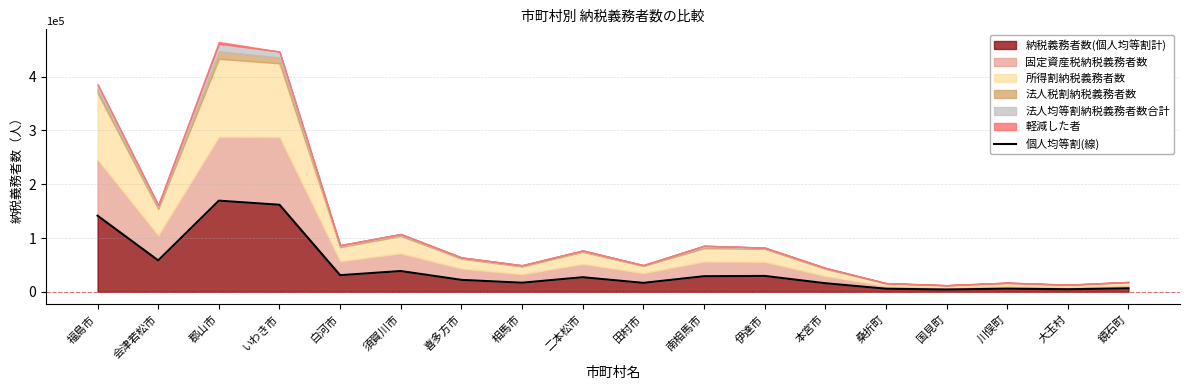

How many lines are shown in the chart?

1